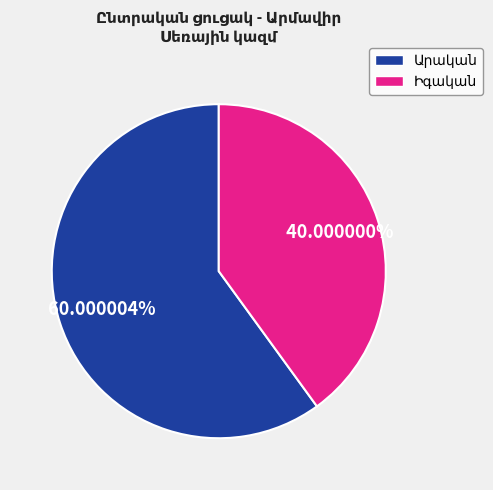

To the nearest percent, what is the average slice percentage?

50%